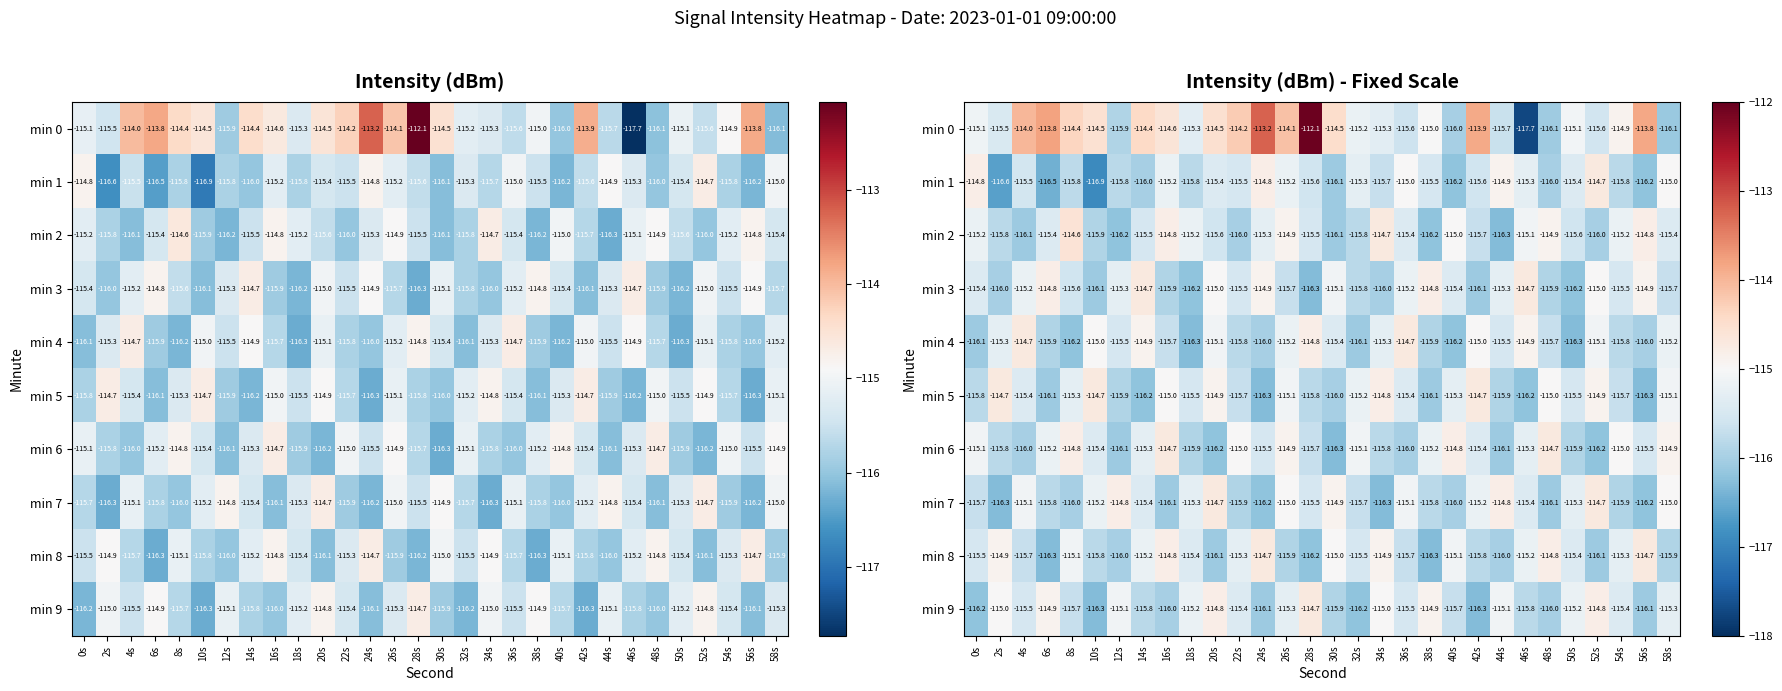

Rank the series by their maximum value, from highest to lowest.

min 0, min 2, min 1, min 3, min 4, min 5, min 6, min 7, min 8, min 9